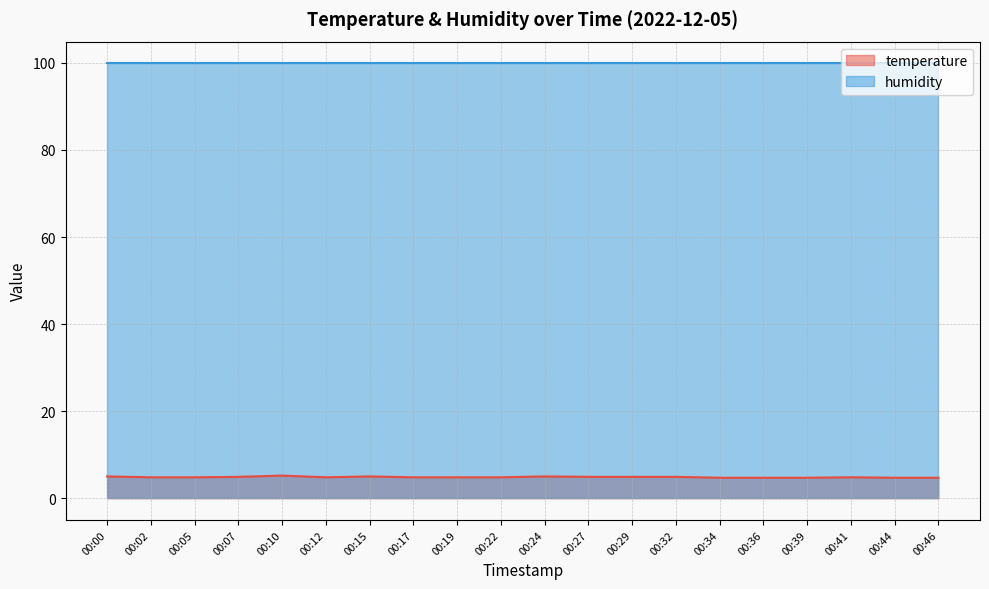

What is the sum of the values at 00:29 and 00:41?

9.7